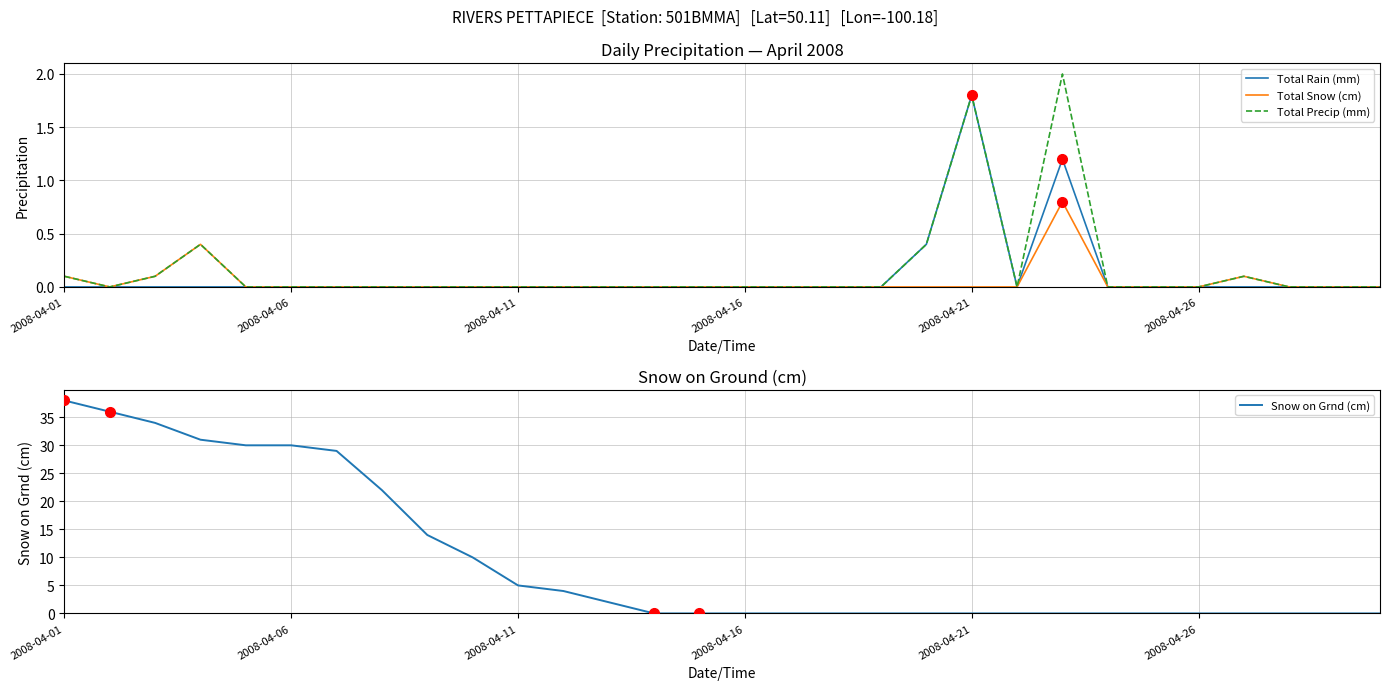

At which label does Snow on Grnd (cm) reach its peak?

2008-04-01